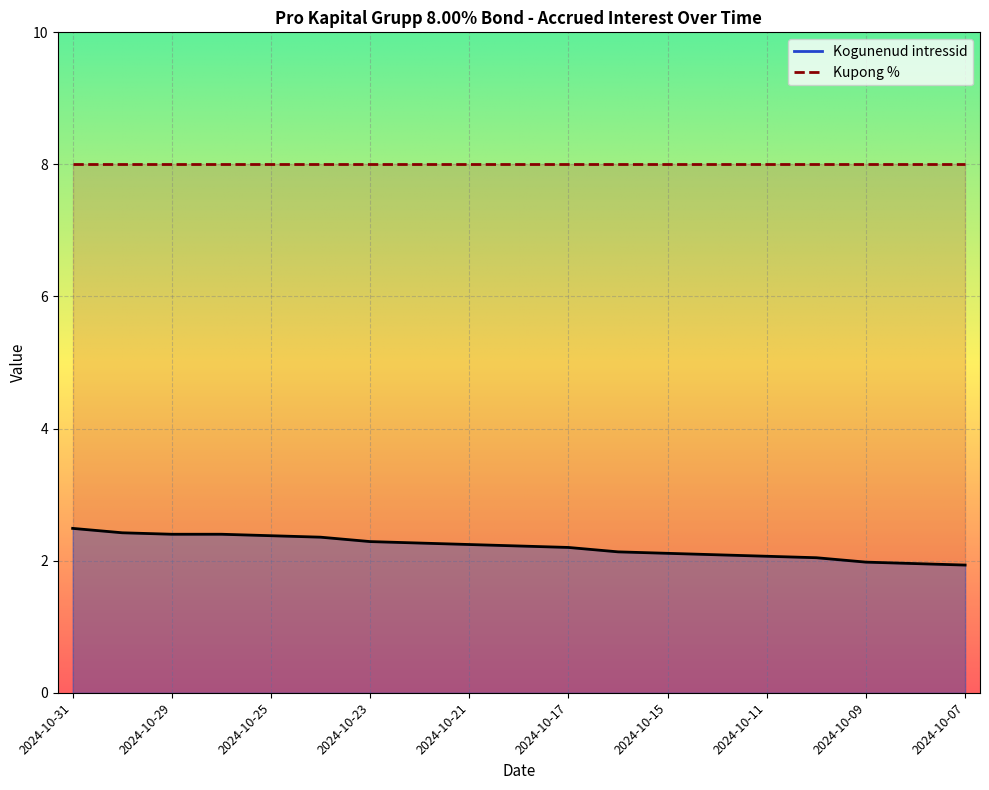

Rank the categories by value from lowest to highest.

2024-10-07, 2024-10-08, 2024-10-09, 2024-10-10, 2024-10-11, 2024-10-14, 2024-10-15, 2024-10-16, 2024-10-17, 2024-10-18, 2024-10-21, 2024-10-22, 2024-10-23, 2024-10-24, 2024-10-25, 2024-10-29, 2024-10-28, 2024-10-30, 2024-10-31